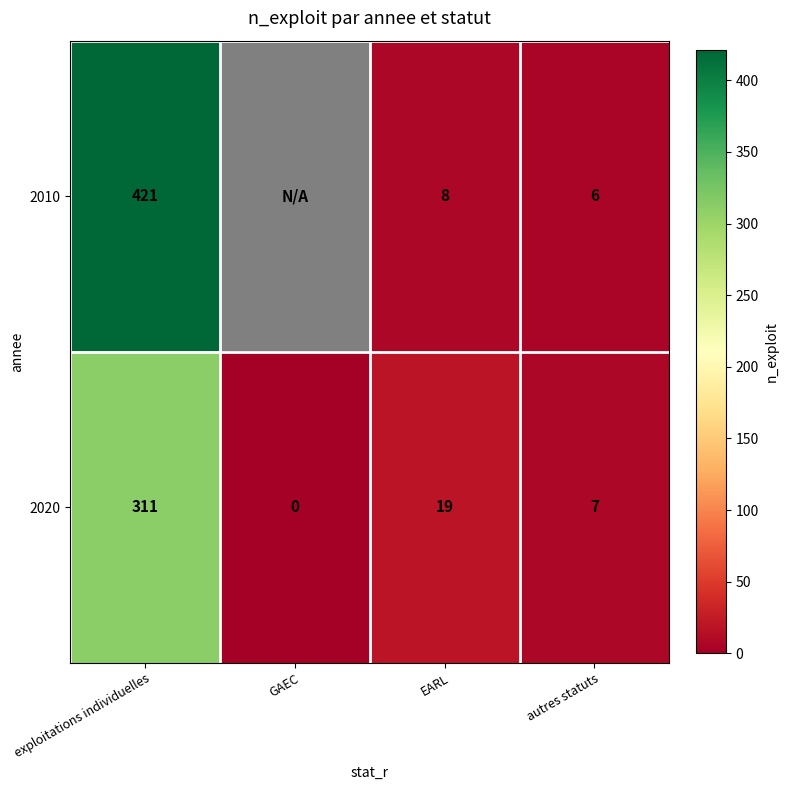

What is the difference between the 2020 values at GAEC and autres statuts?

7